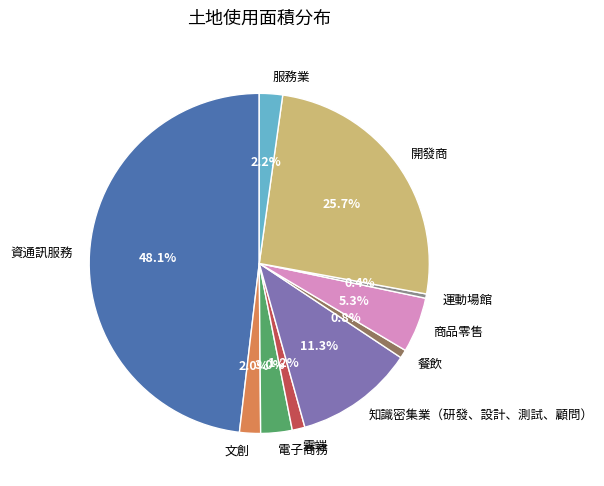

How many segments does this pie chart have?

10